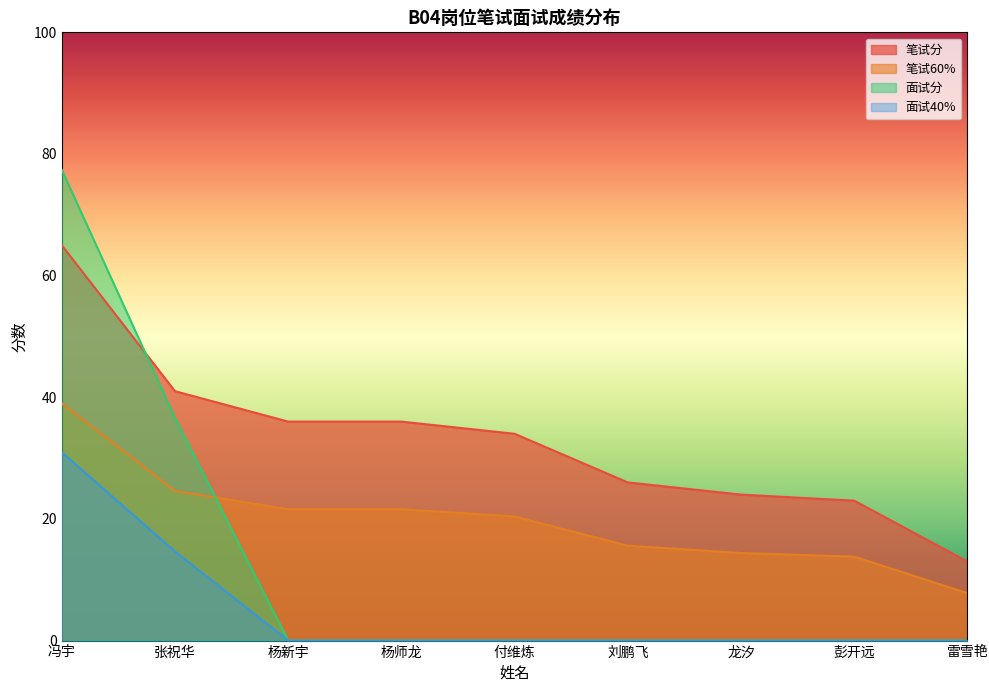

Where is 笔试分 nearest to the value 39?

张祝华